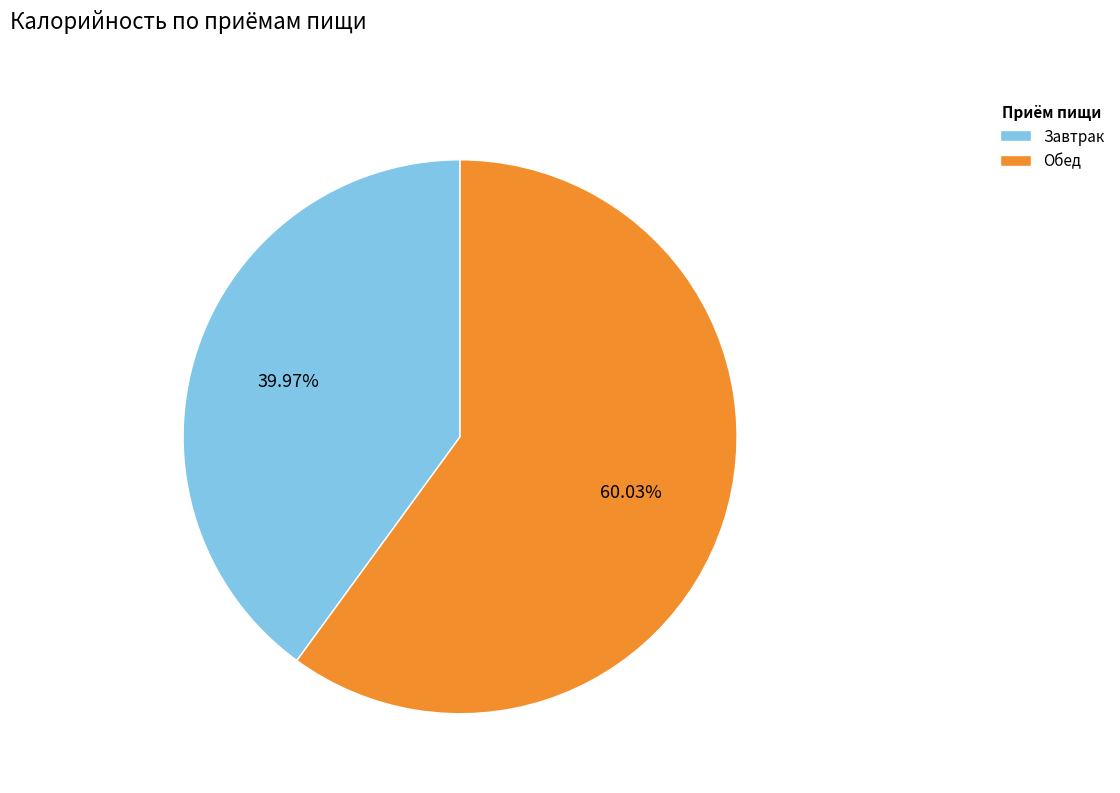

Is it true that Обед is 70% of the pie?

False